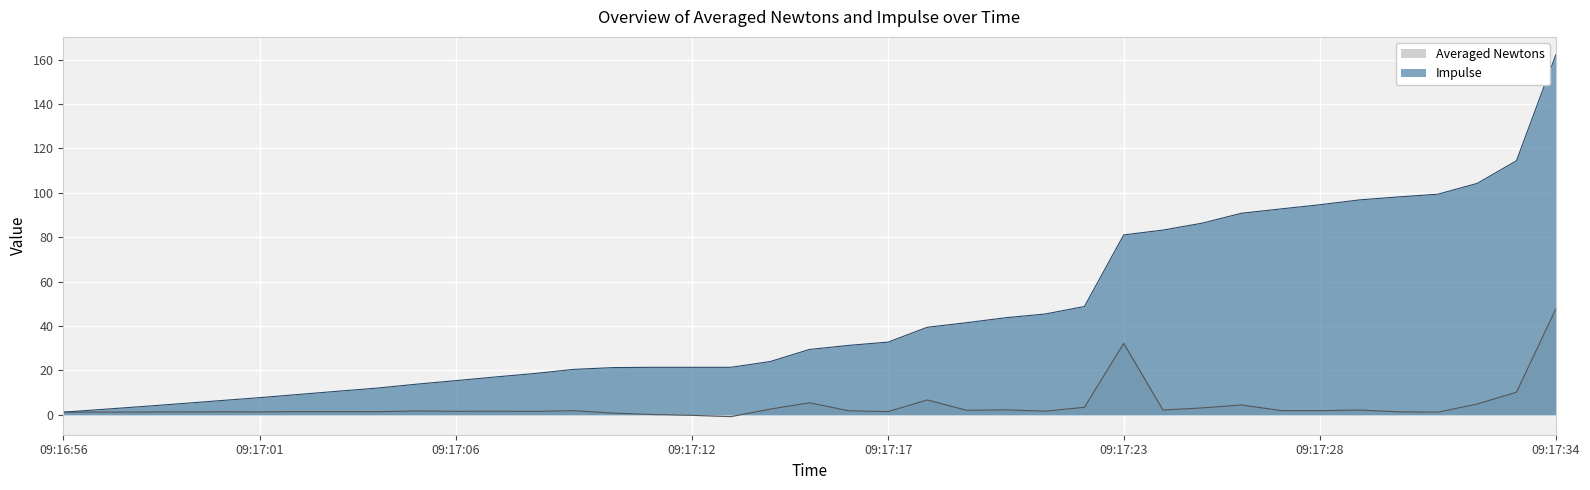

The value of Averaged Newtons at 09:17:02 is 1.9. True or false?

False